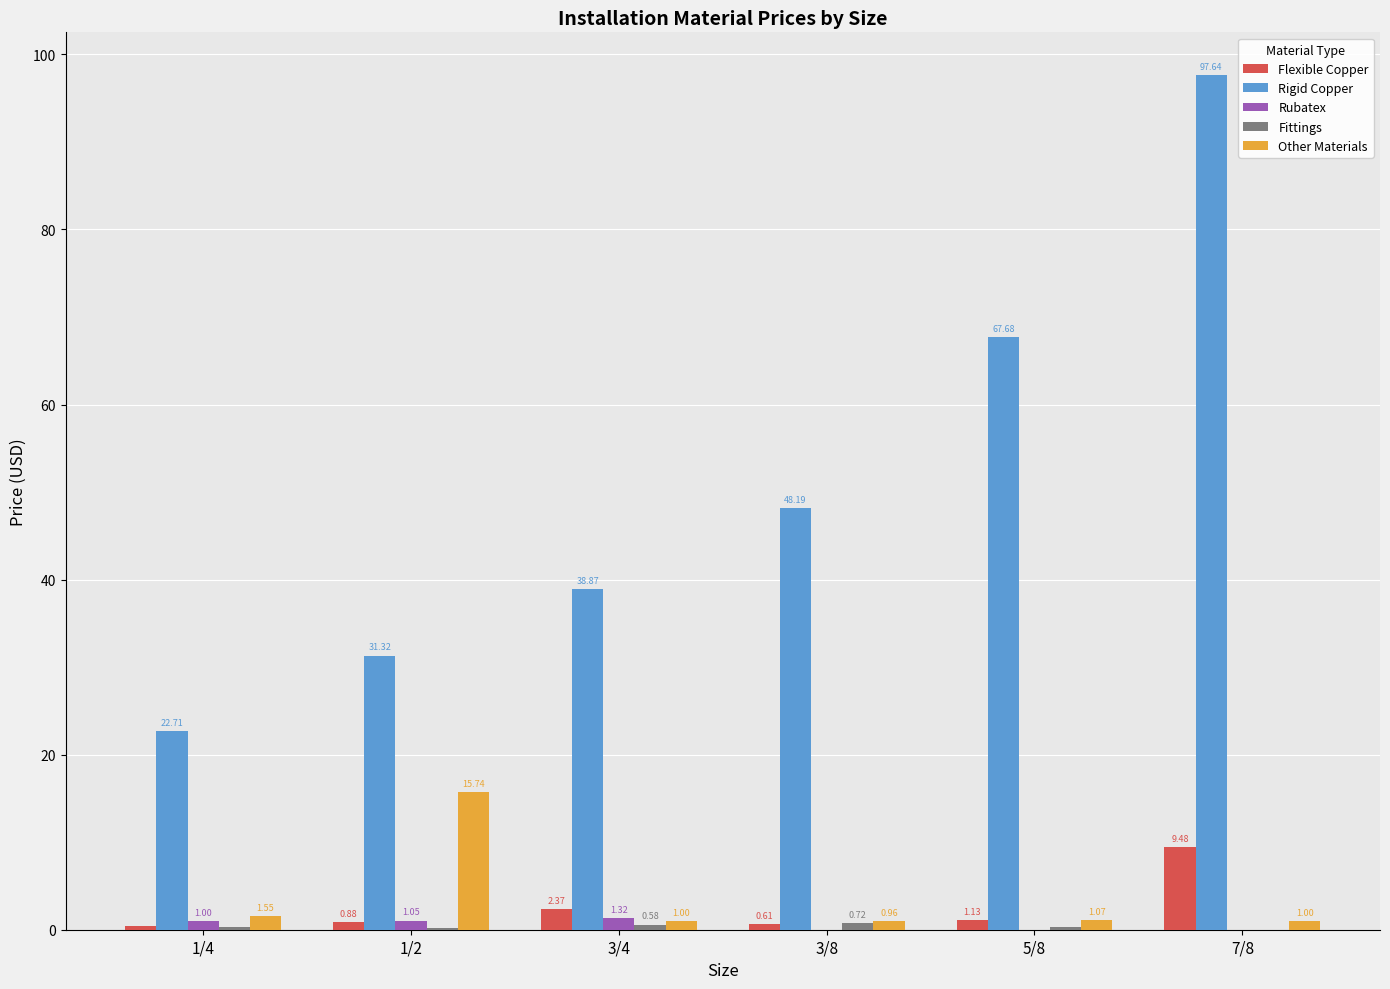

Which series has the largest total across all categories?

Rigid Copper